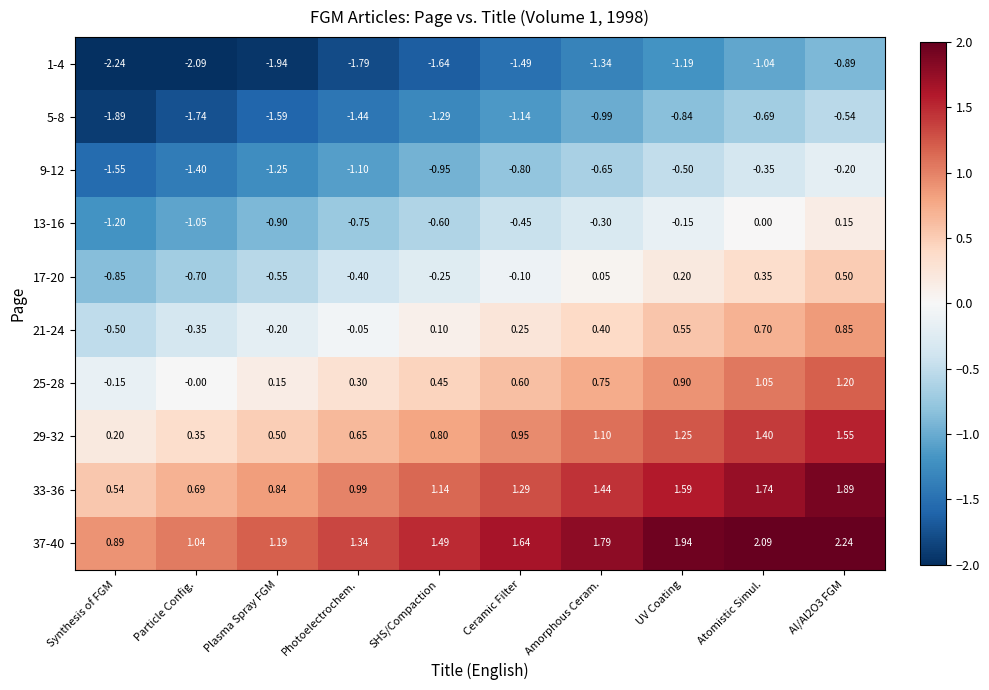

At how many categories does at least one series exceed -1?

10